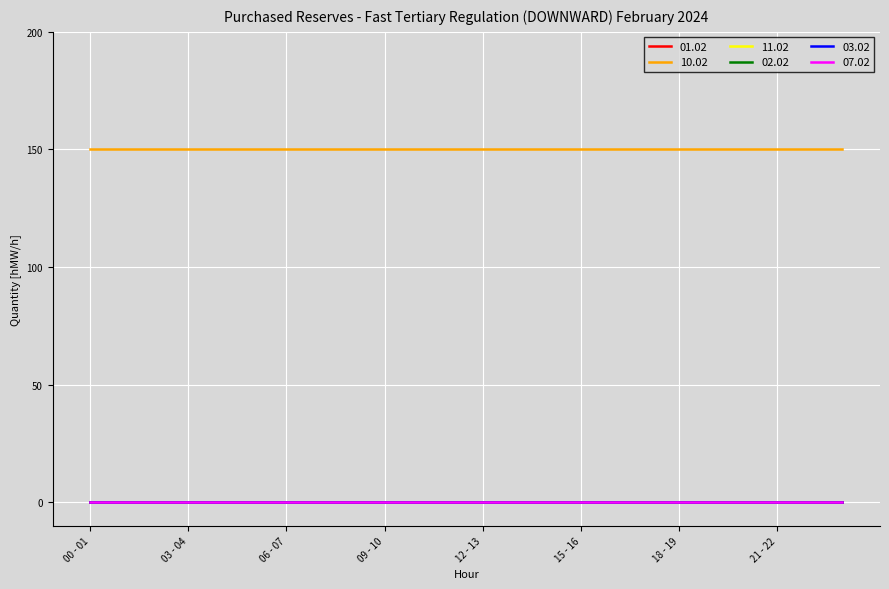

What is the label of the 23rd point from the right?

01 - 02